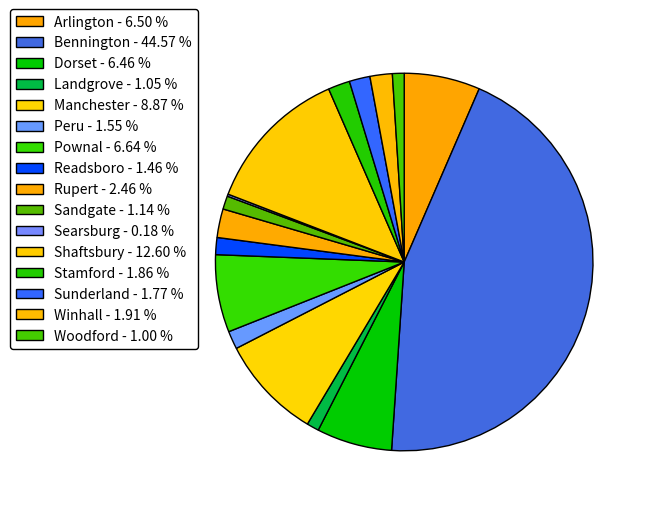

Does Landgrove account for over 50% of the chart?

No